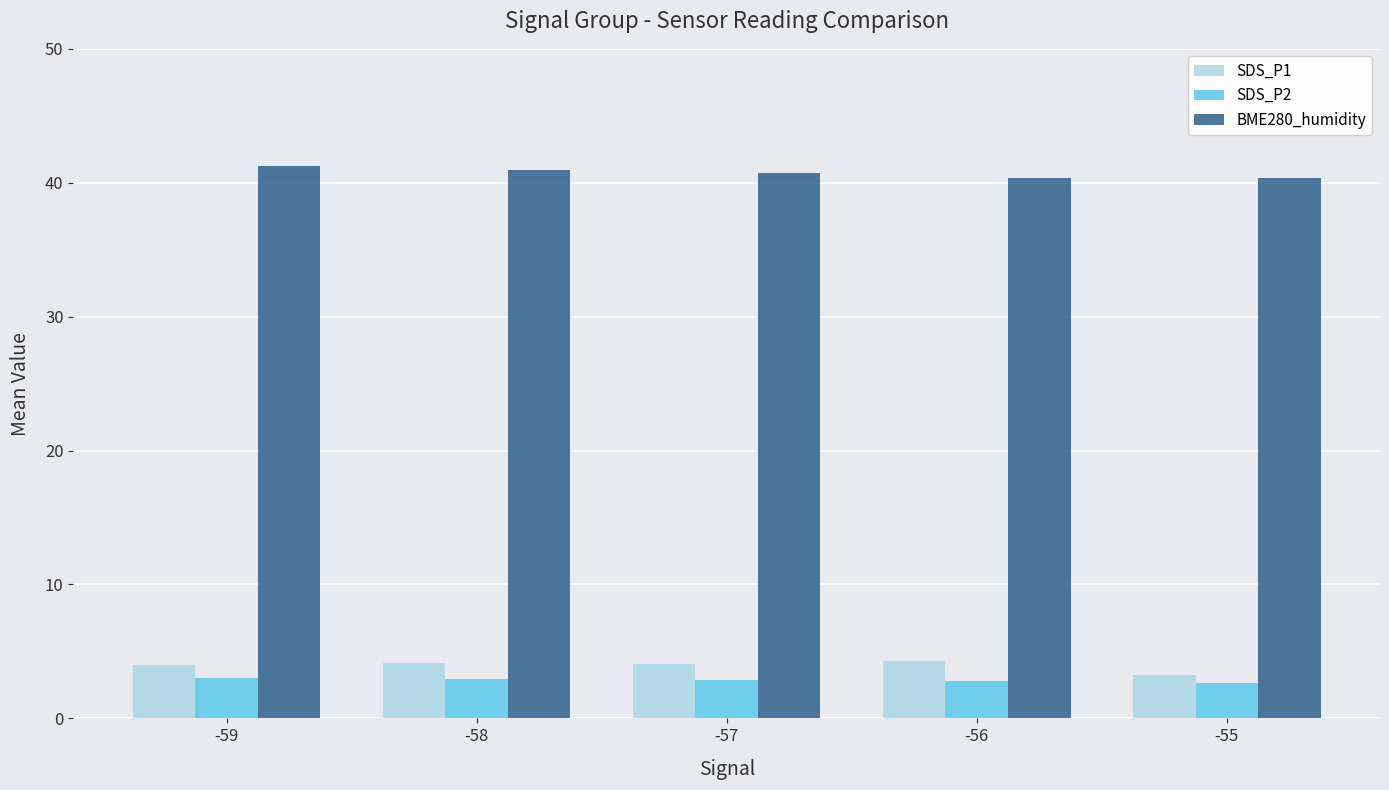

What is the difference between the second highest and minimum values in the BME280_humidity series?

0.6